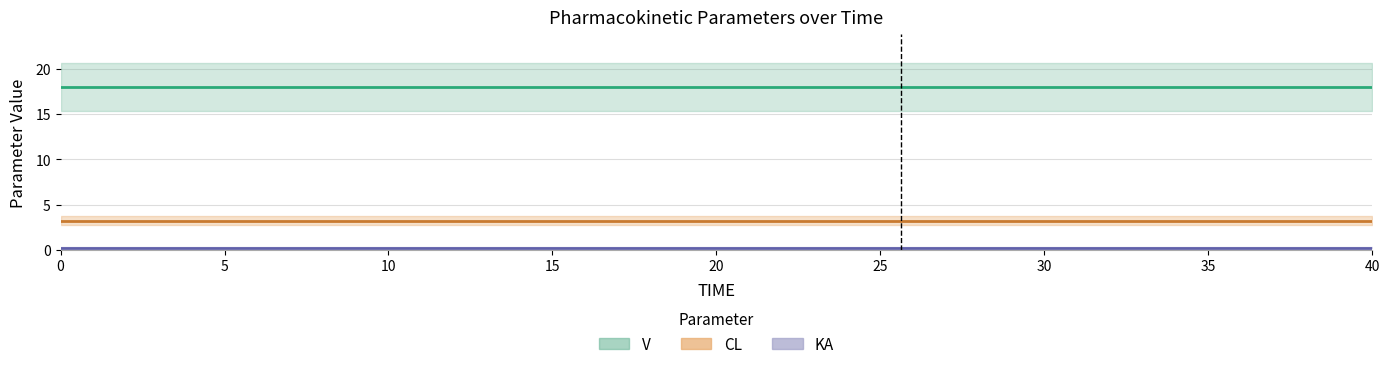

What is the spread (max minus min) of values at 25?

17.7